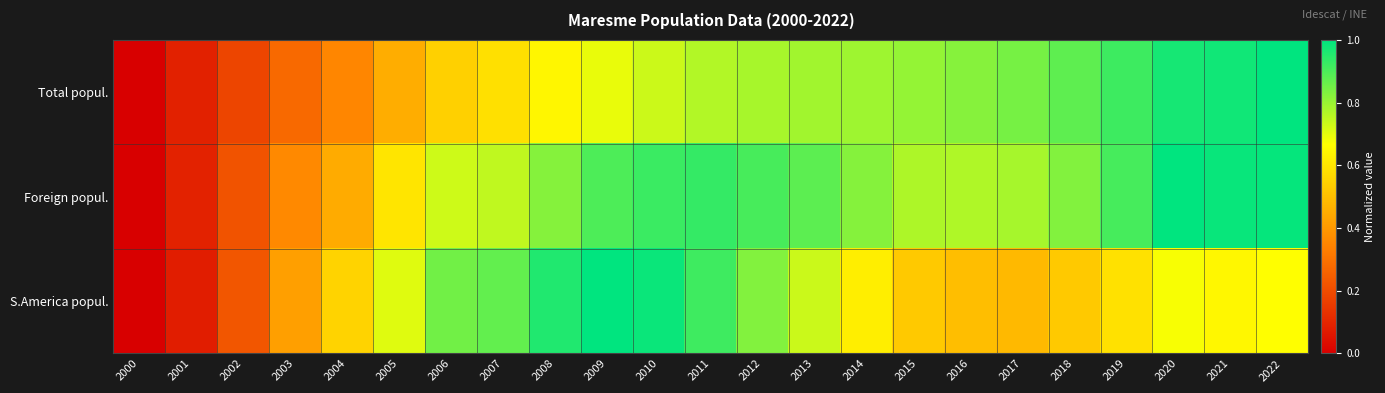

Reading right to left, what are all the values shown in this chart?

Total popul.: 2022=1.0	2021=1.0	2020=1.0	2019=0.9	2018=0.9	2017=0.8	2016=0.8	2015=0.8	2014=0.8	2013=0.8	2012=0.8	2011=0.8	2010=0.7	2009=0.7	2008=0.6	2007=0.6	2006=0.5	2005=0.5	2004=0.4	2003=0.3	2002=0.2	2001=0.1	2000=0.0
Foreign popul.: 2022=1.0	2021=1.0	2020=1.0	2019=0.9	2018=0.8	2017=0.8	2016=0.8	2015=0.8	2014=0.8	2013=0.9	2012=0.9	2011=0.9	2010=0.9	2009=0.9	2008=0.8	2007=0.7	2006=0.7	2005=0.6	2004=0.4	2003=0.4	2002=0.2	2001=0.1	2000=0.0
S.America popul.: 2022=0.7	2021=0.6	2020=0.7	2019=0.6	2018=0.5	2017=0.5	2016=0.5	2015=0.5	2014=0.6	2013=0.7	2012=0.8	2011=0.9	2010=1.0	2009=1.0	2008=1.0	2007=0.9	2006=0.9	2005=0.7	2004=0.6	2003=0.4	2002=0.2	2001=0.1	2000=0.0